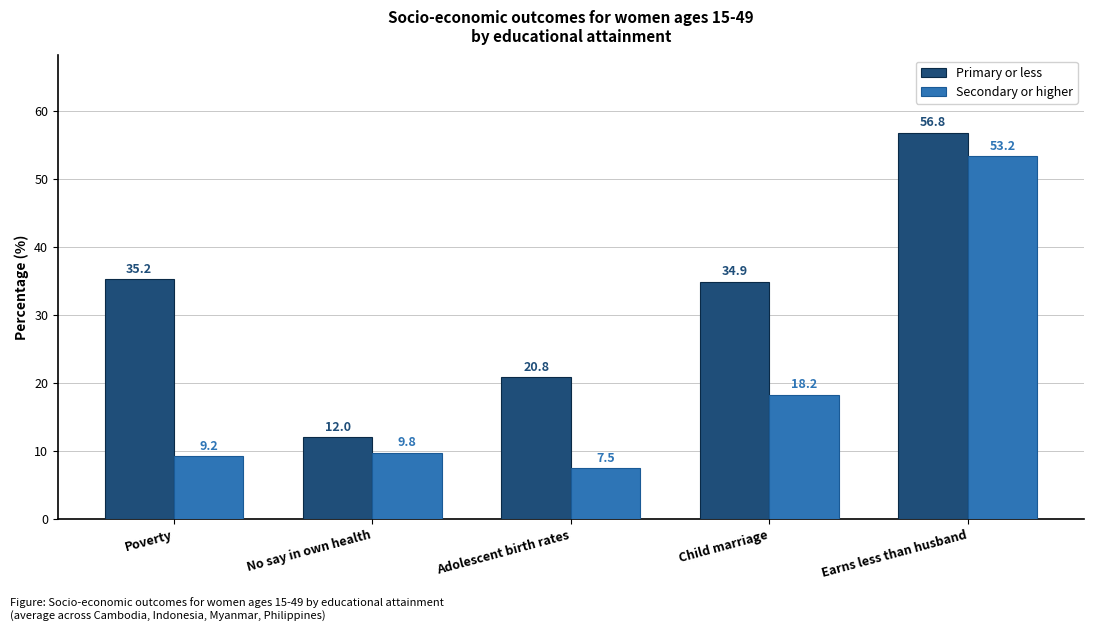

The value of Secondary or higher at Child marriage is 18.2. True or false?

True